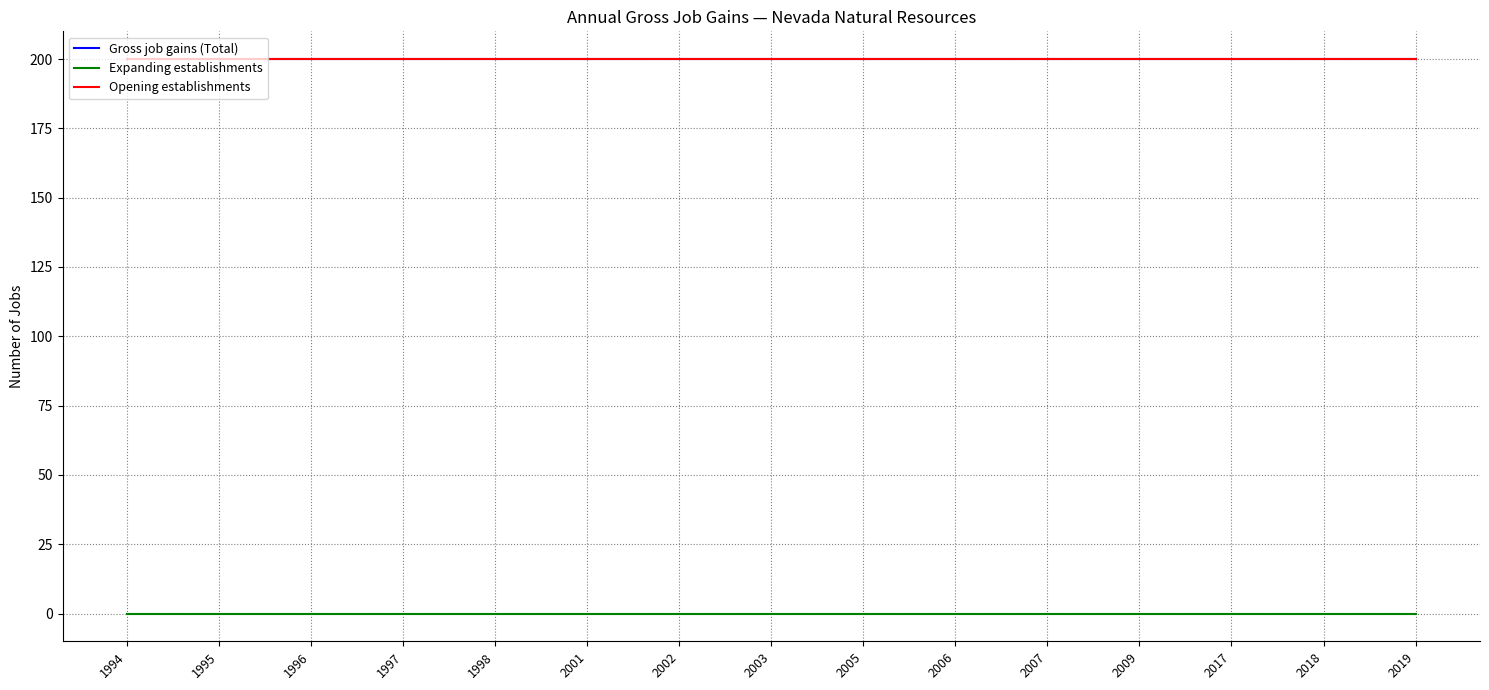

Rank the series by their maximum value, from highest to lowest.

Gross job gains (Total), Opening establishments, Expanding establishments